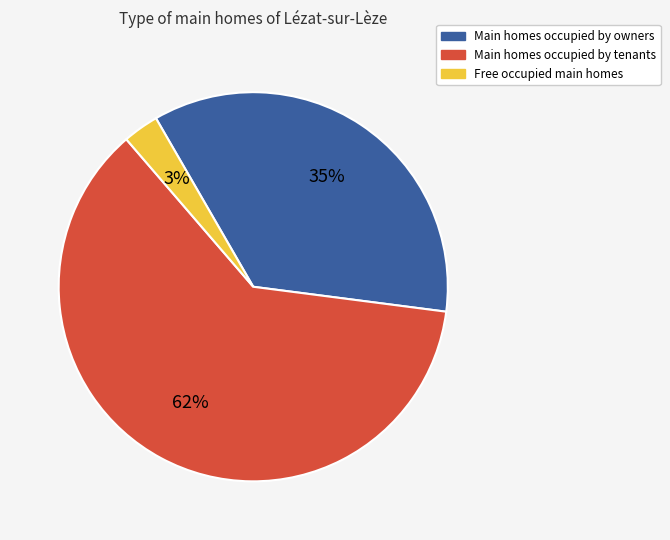

To the nearest percent, what is the average slice percentage?

33%